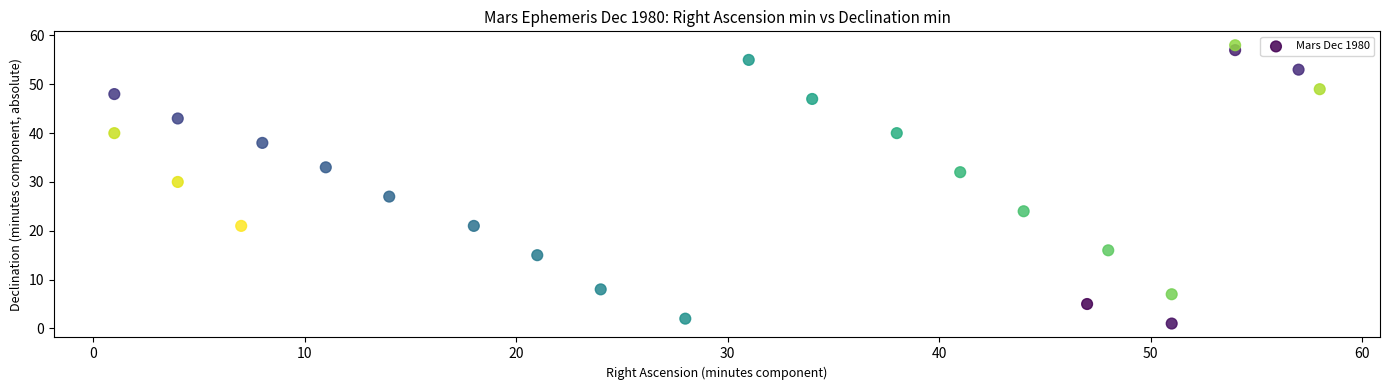

What Y value in the scatter plot is closest to 29?

30